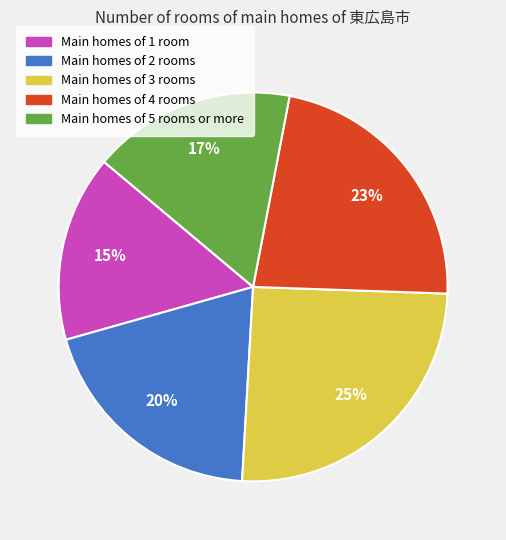

Is there a majority slice in this chart?

No